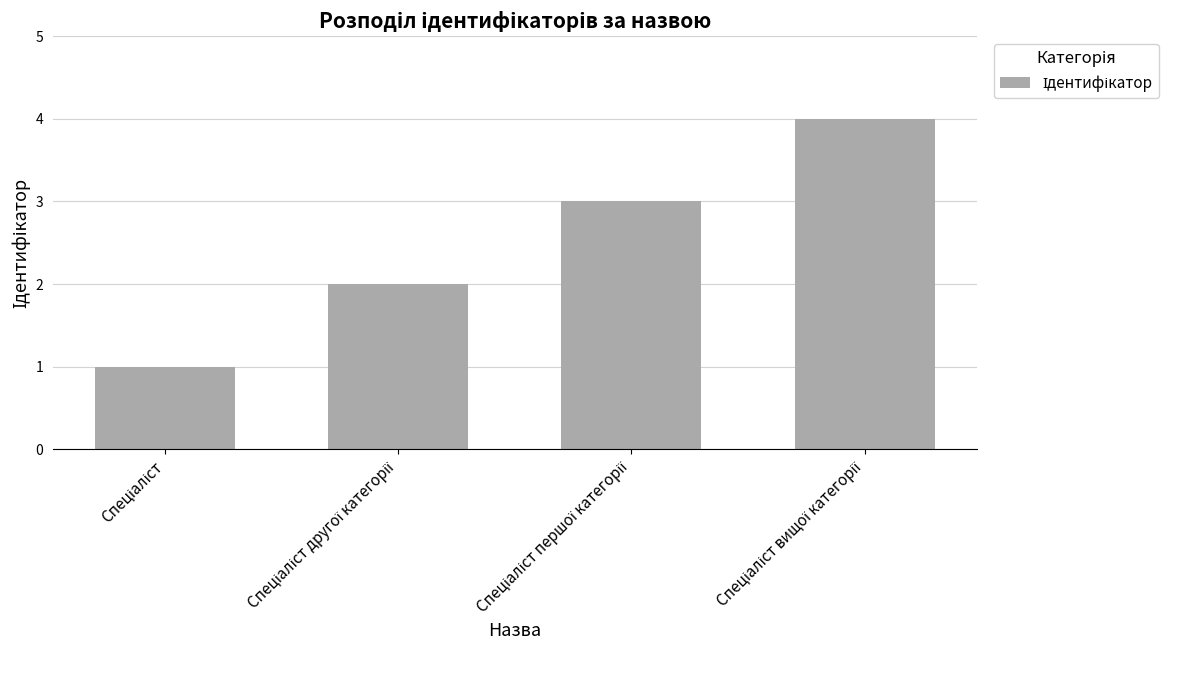

What is the difference between the maximum and minimum values?

3